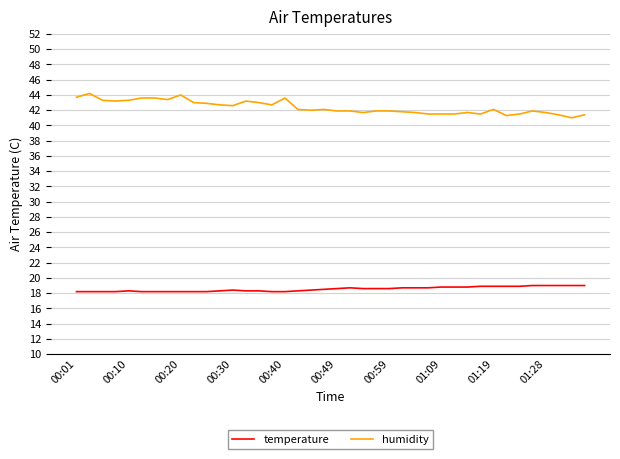

What is the smallest value displayed?

18.2